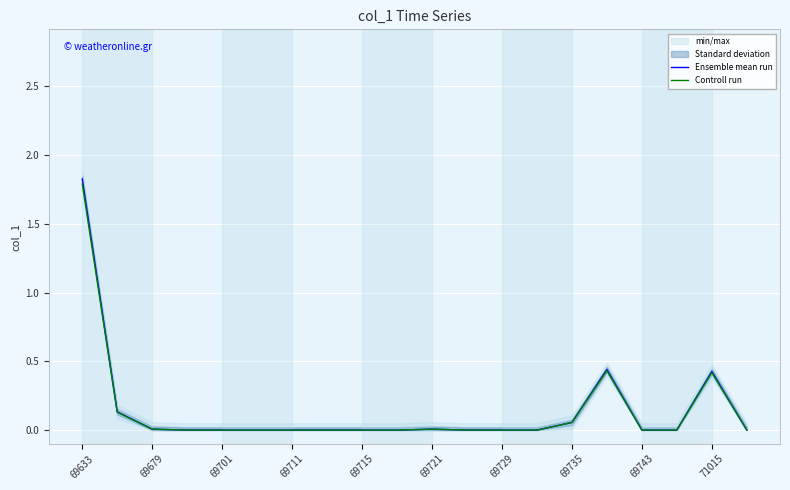

The value of Ensemble mean run at 69715 is -0.9. True or false?

False